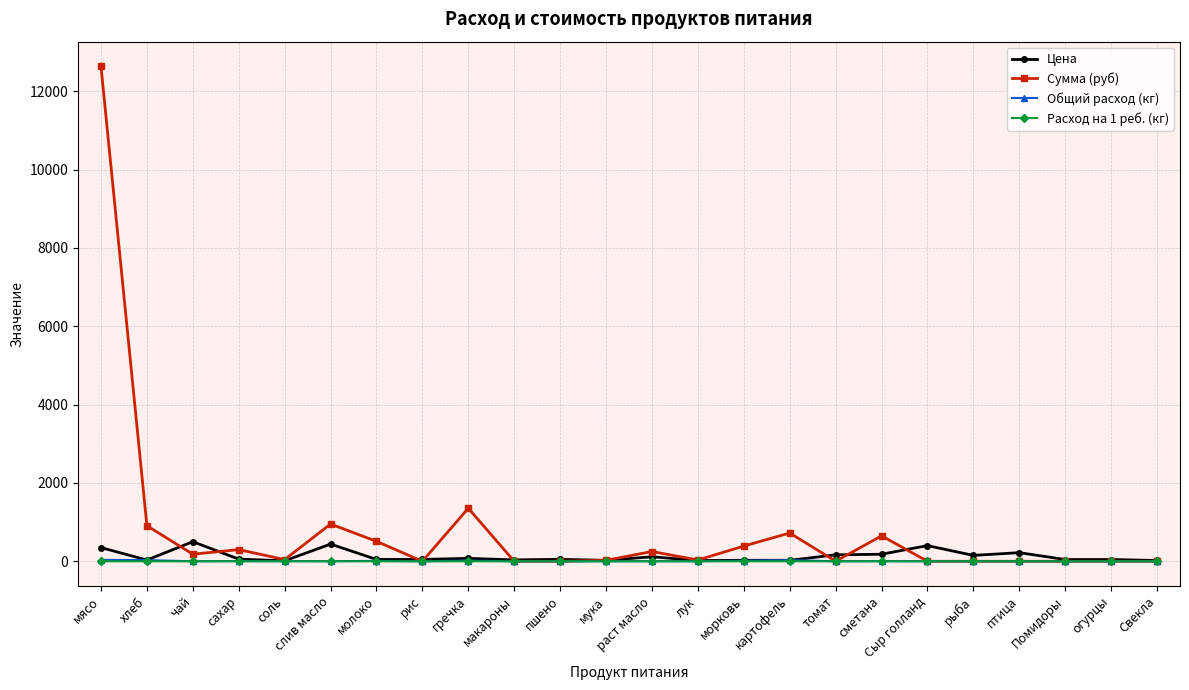

At which category does the chart reach its peak across all series?

мясо